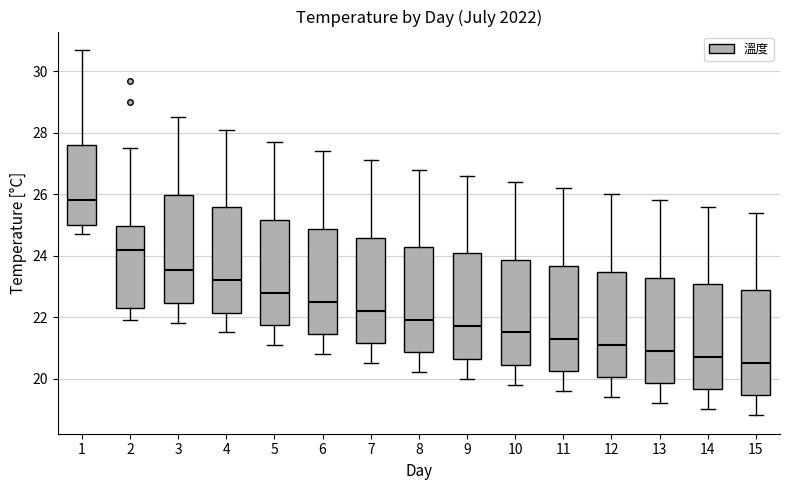

Reading left to right, transcribe this box plot: for each box, give where its median line is, the range the box spans, and where its two whiskers end, as read against the y-axis. The values are not printed on the chart, so give them approximately, as read against the axis.

1: median 25.8, box 25.0 to 27.6, whiskers 24.8 to 30.8
2: median 24.2, box 22.4 to 25.0, whiskers 22.0 to 27.6
3: median 23.6, box 22.4 to 26.0, whiskers 21.8 to 28.6
4: median 23.2, box 22.2 to 25.6, whiskers 21.6 to 28.2
5: median 22.8, box 21.8 to 25.2, whiskers 21.2 to 27.8
6: median 22.6, box 21.4 to 24.8, whiskers 20.8 to 27.4
7: median 22.2, box 21.2 to 24.6, whiskers 20.6 to 27.2
8: median 22.0, box 20.8 to 24.2, whiskers 20.2 to 26.8
9: median 21.8, box 20.6 to 24.0, whiskers 20.0 to 26.6
10: median 21.6, box 20.4 to 23.8, whiskers 19.8 to 26.4
11: median 21.4, box 20.2 to 23.6, whiskers 19.6 to 26.2
12: median 21.2, box 20.0 to 23.4, whiskers 19.4 to 26.0
13: median 21.0, box 19.8 to 23.2, whiskers 19.2 to 25.8
14: median 20.8, box 19.6 to 23.0, whiskers 19.0 to 25.6
15: median 20.6, box 19.4 to 22.8, whiskers 18.8 to 25.4